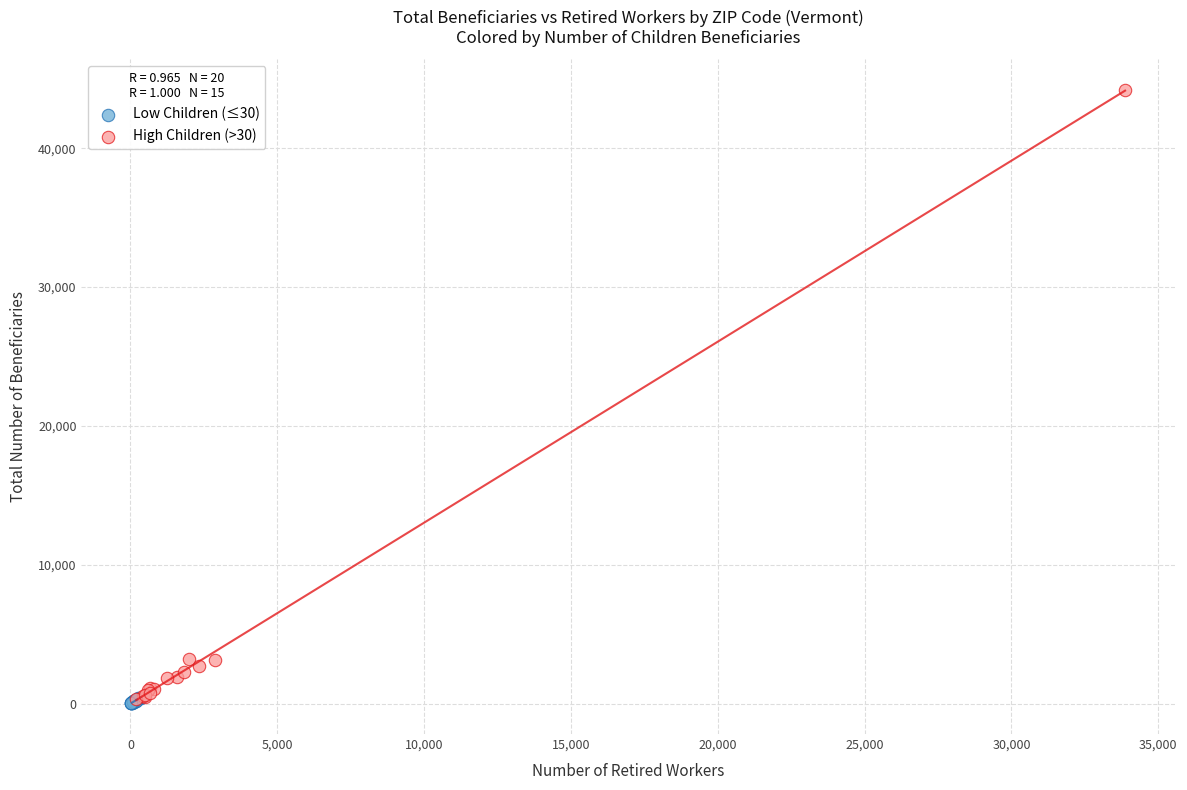

Which series reaches the maximum Y coordinate?

High Children (>30)